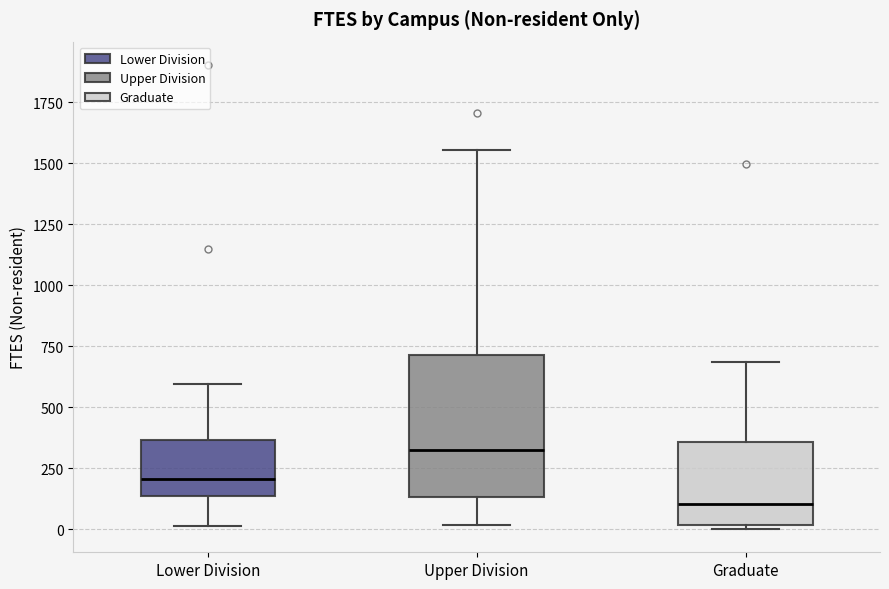

Reading left to right, read every box against the y-axis: the position of its median line, the range the box covers, and the ends of its whiskers. The values are not printed on the chart, so give them approximately, as read against the axis.

Lower Division: median 200, box 150 to 350, whiskers 0 to 600
Upper Division: median 350, box 150 to 700, whiskers 0 to 1550
Graduate: median 100, box 0 to 350, whiskers 0 (just below the box's lower edge) to 700